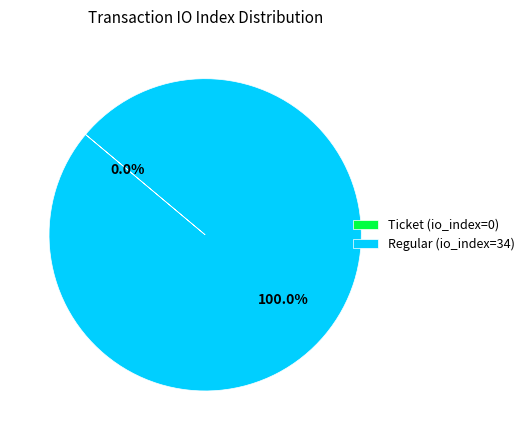

Is there any slice that represents more than half of the pie?

Yes